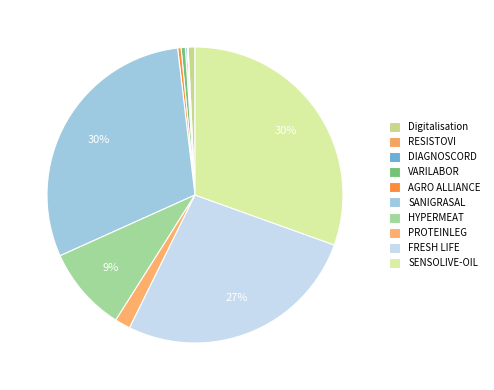

To the nearest percent, what is the difference between the SANIGRASAL and DIAGNOSCORD slice percentages?

30%